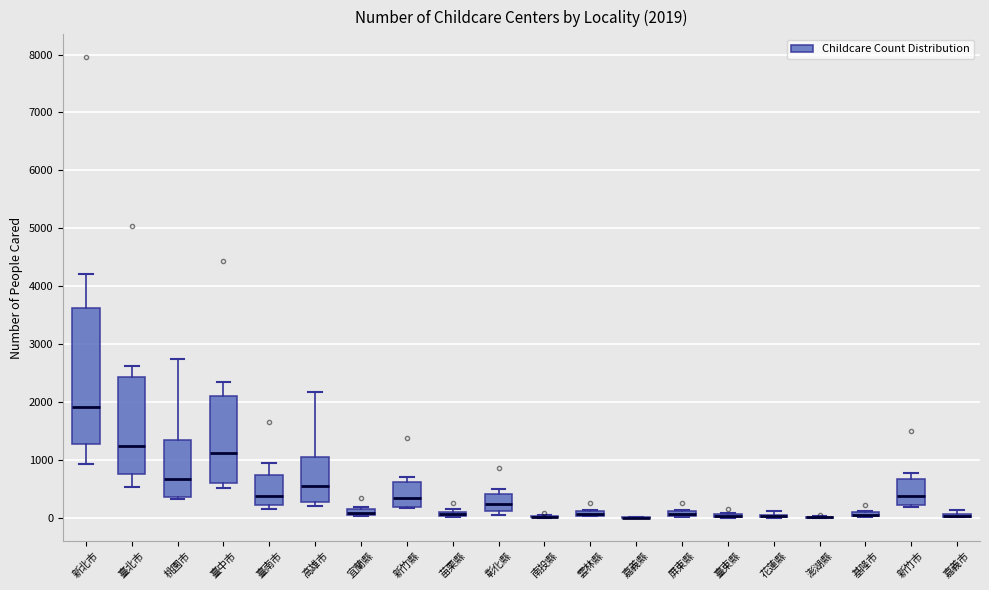

Comparing the boxes themselves (not the whiskers), which one is the tallest?

新北市